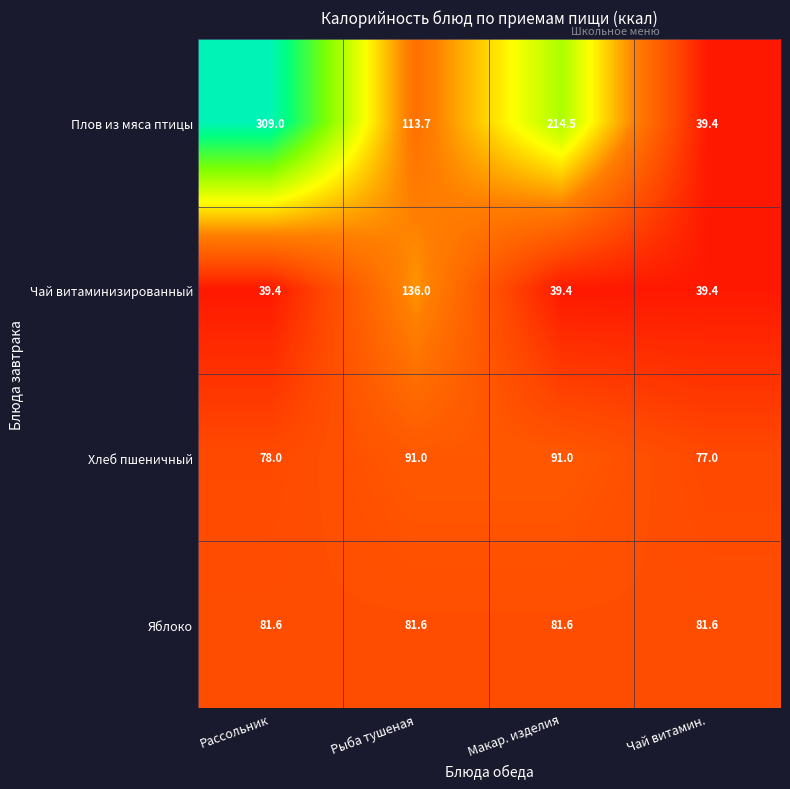

What is the maximum value shown in the chart?

309.0